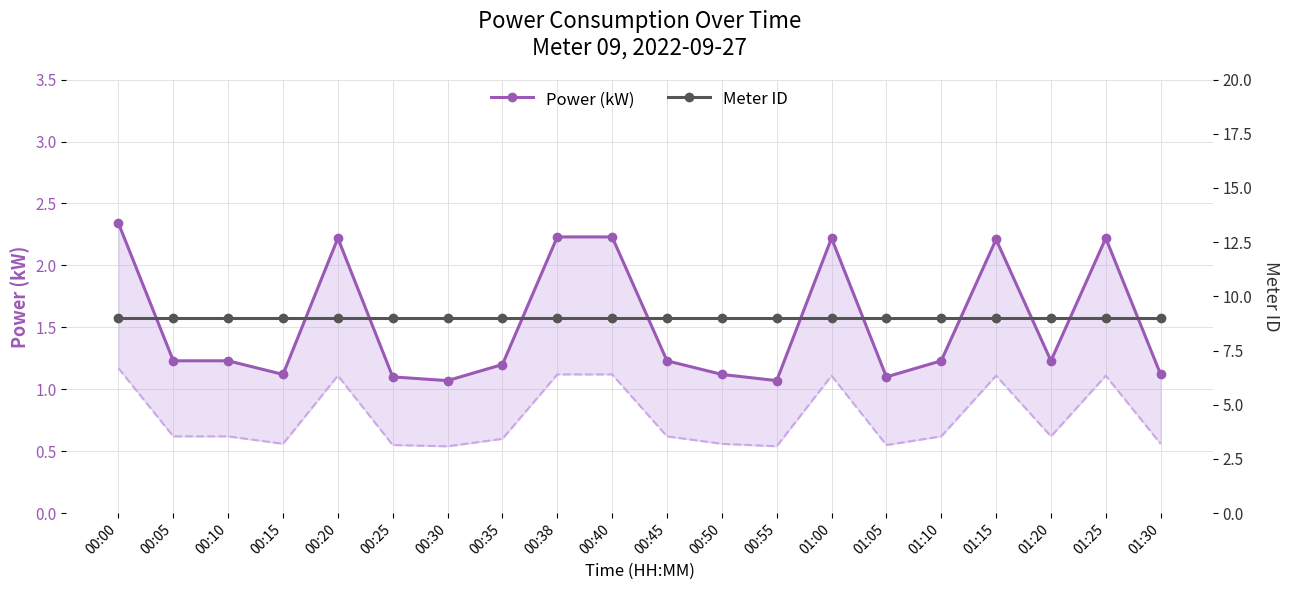

What is the total value across all series at 00:35?

10.2